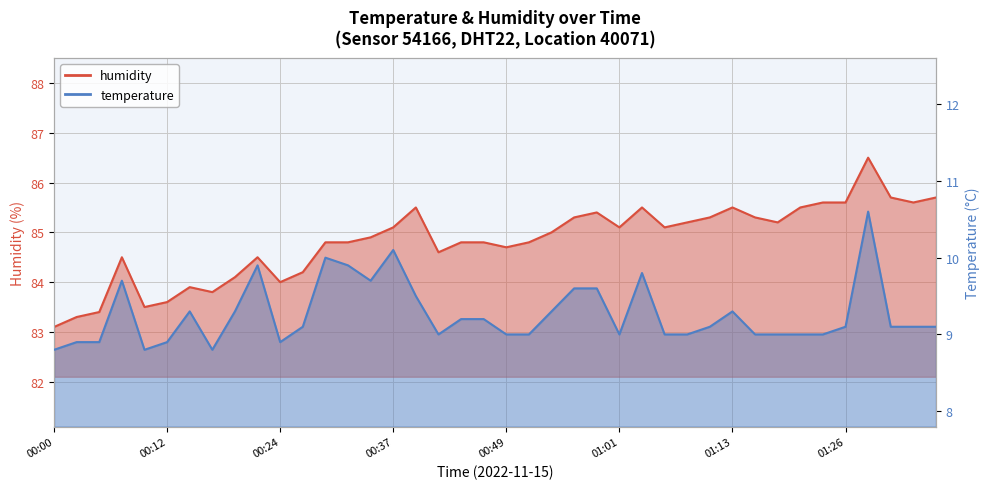

At which category is the sum across all series the highest?

01:28